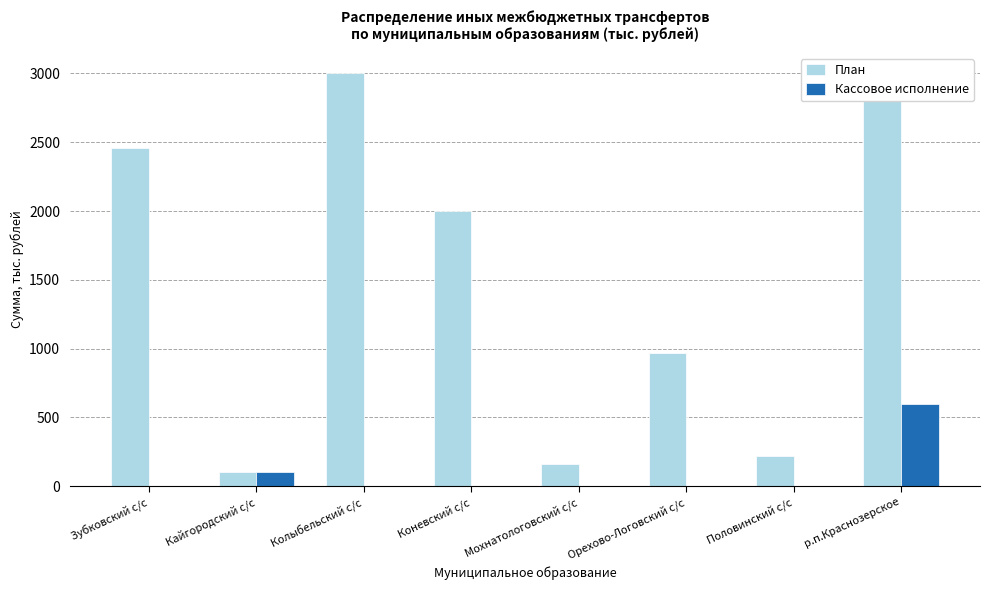

The value of Кассовое исполнение at Колыбельский с/с is -227.4. True or false?

False